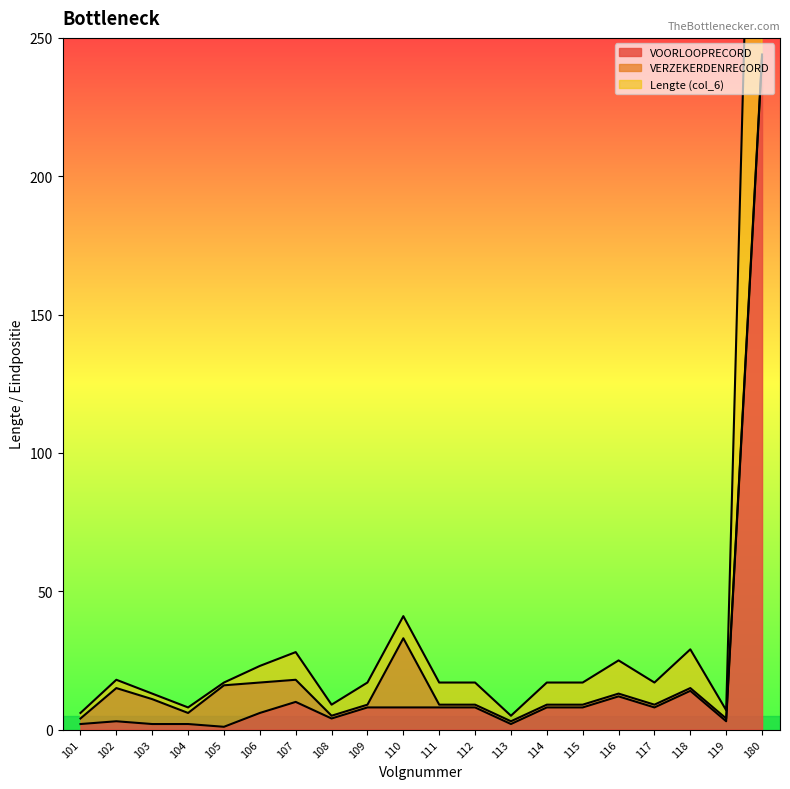

What is the difference between the VOORLOOPRECORD values at 106 and 108?

2